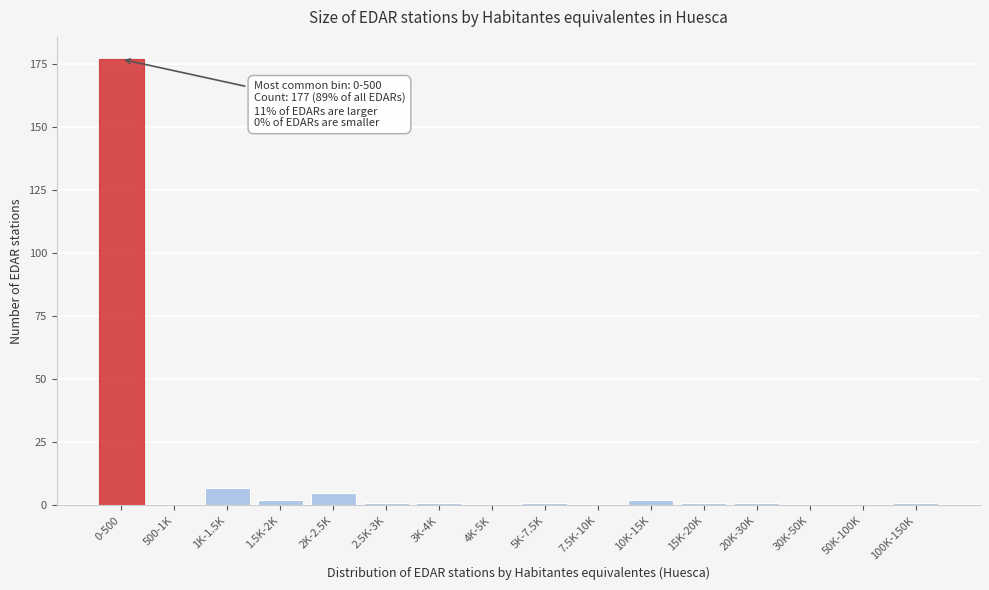

Reading left to right, list all the values displayed in this chart.

0-500=177	500-1K=0	1K-1.5K=7	1.5K-2K=2	2K-2.5K=5	2.5K-3K=1	3K-4K=1	4K-5K=0	5K-7.5K=1	7.5K-10K=0	10K-15K=2	15K-20K=1	20K-30K=1	30K-50K=0	50K-100K=0	100K-150K=1